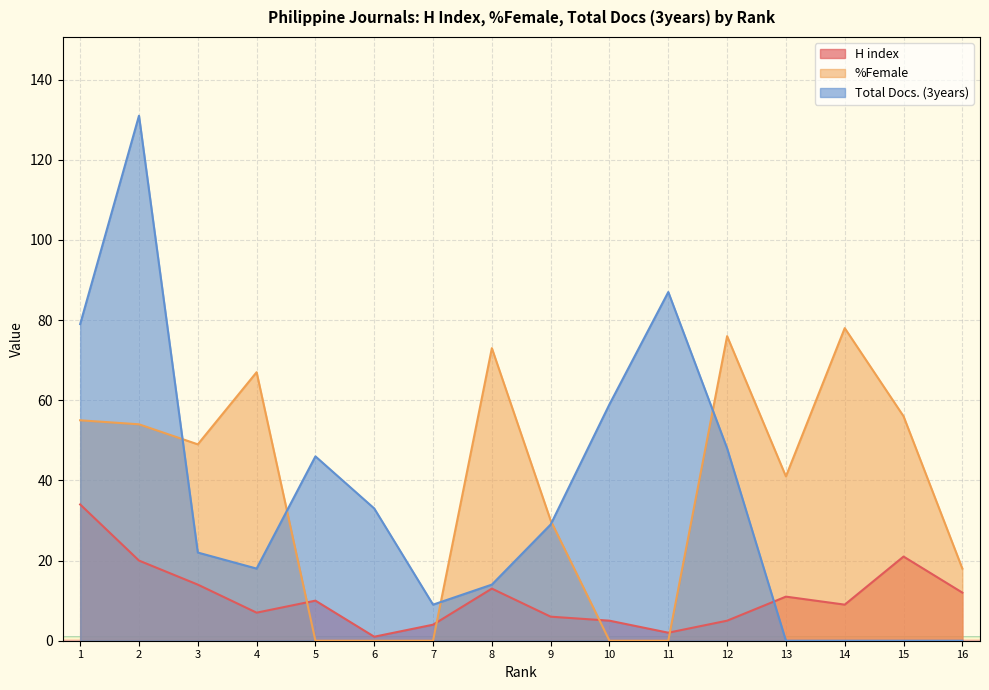

Count the number of data series in this chart.

3